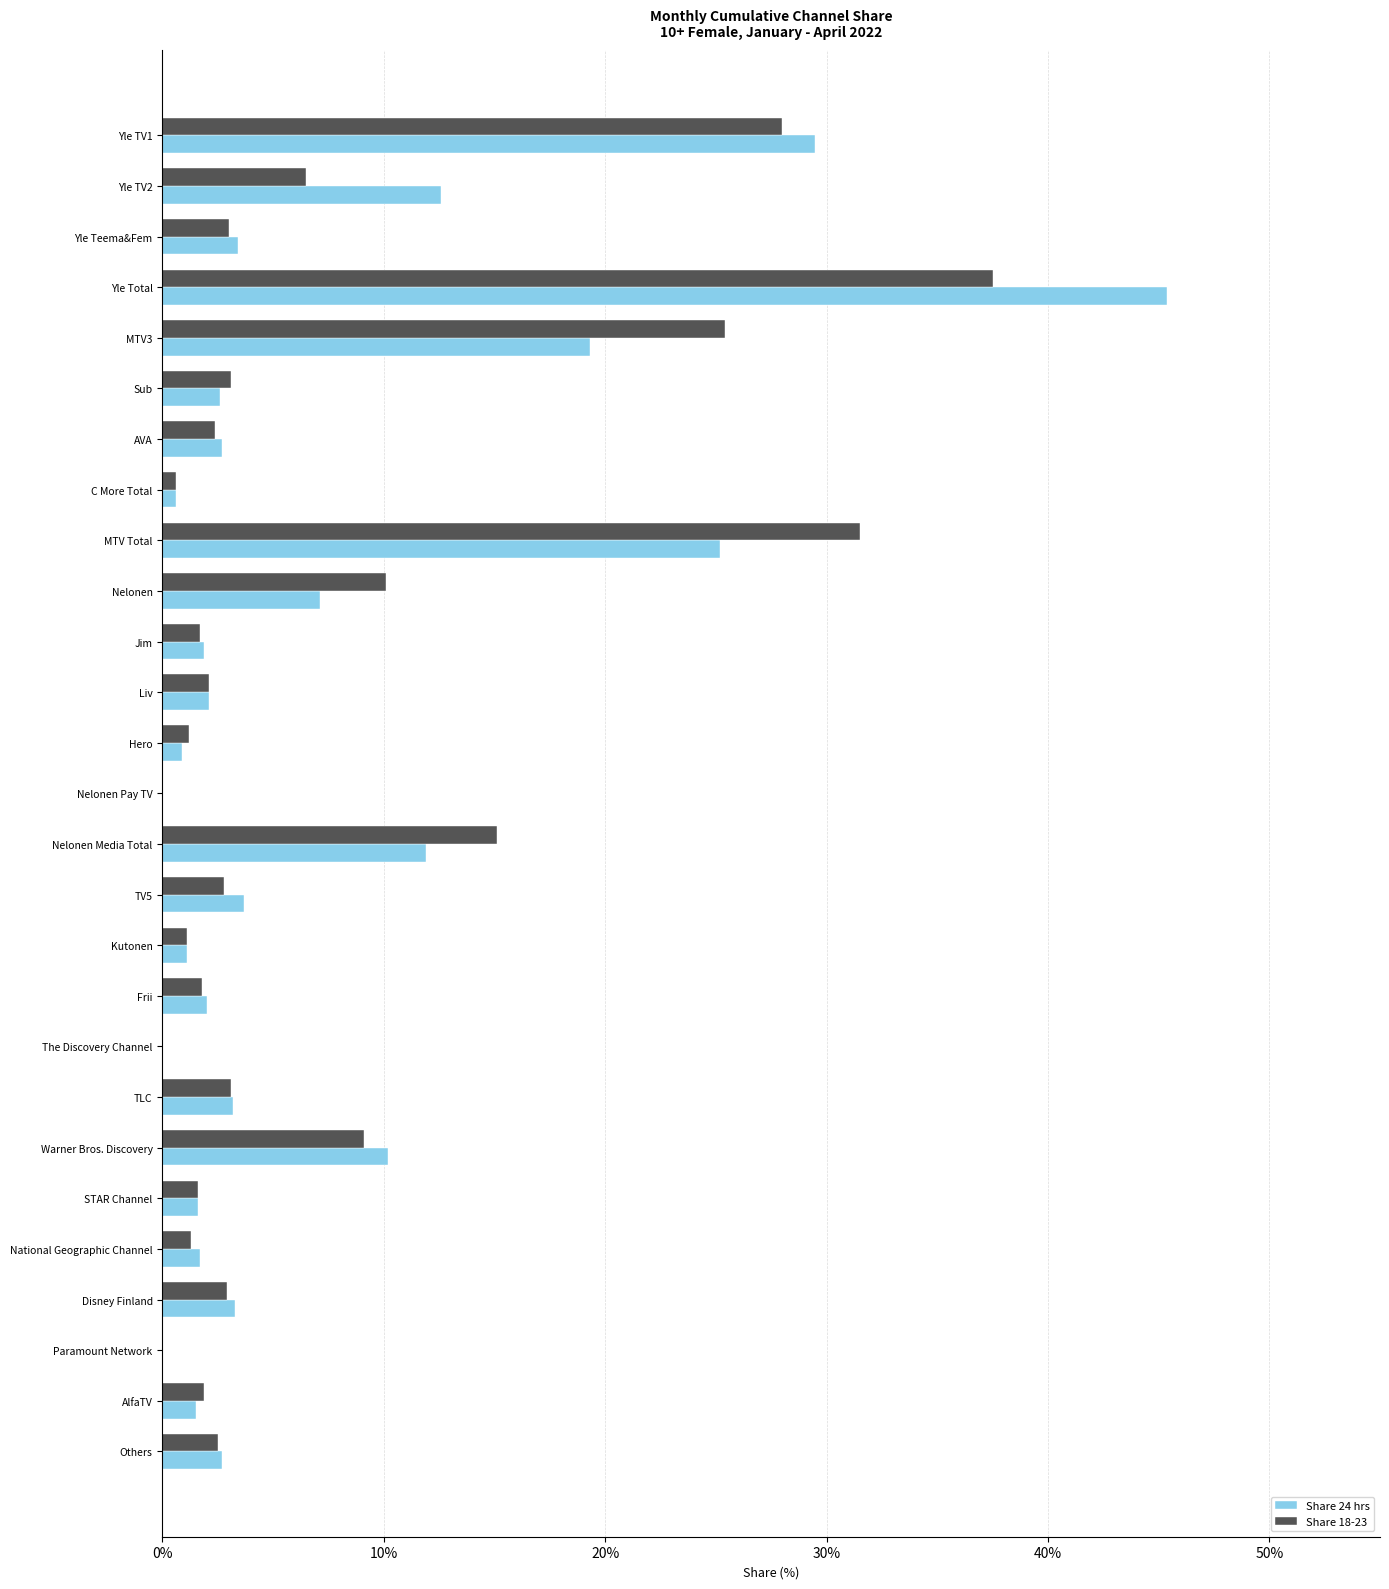

At which label is Share 18-23 closest to 18?

Nelonen Media Total